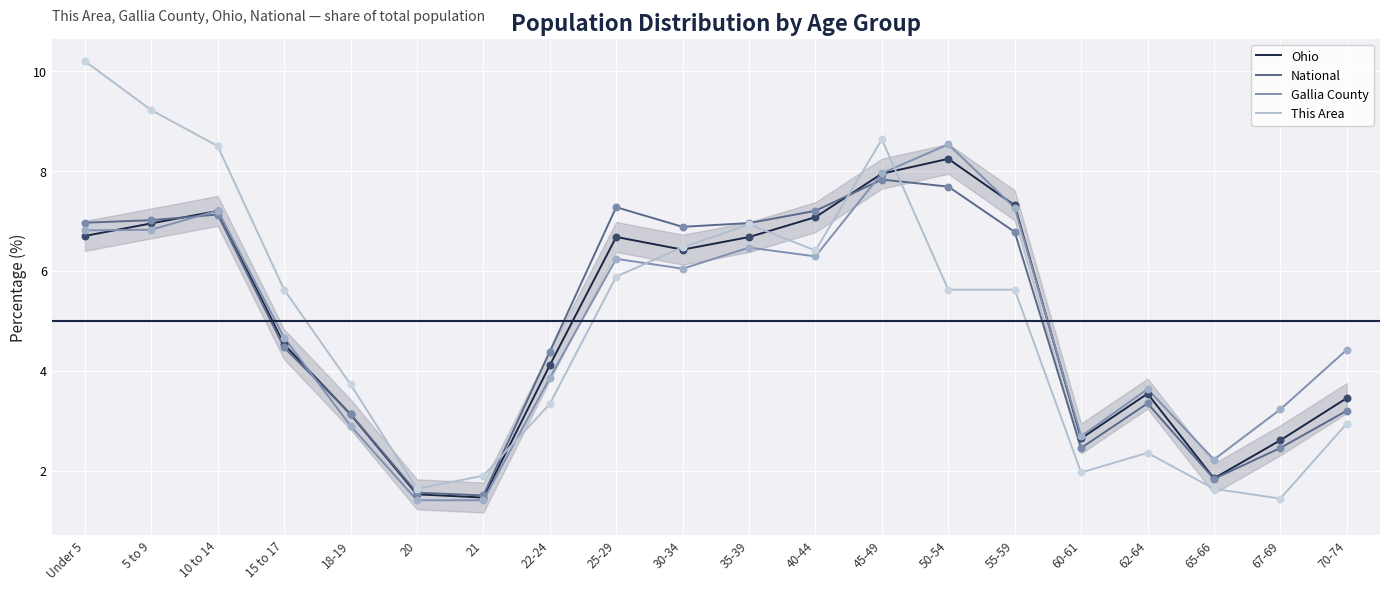

Which series has the widest spread of Y values?

This Area